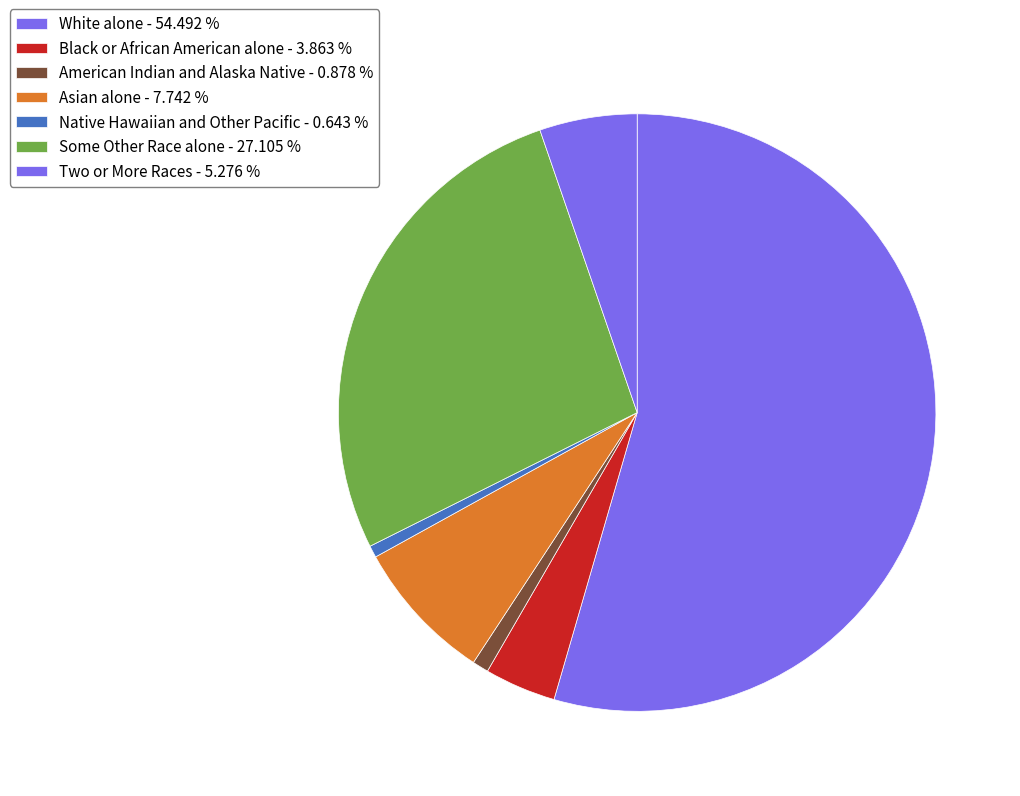

Between Native Hawaiian and Other Pacific and Some Other Race alone, which is larger?

Some Other Race alone